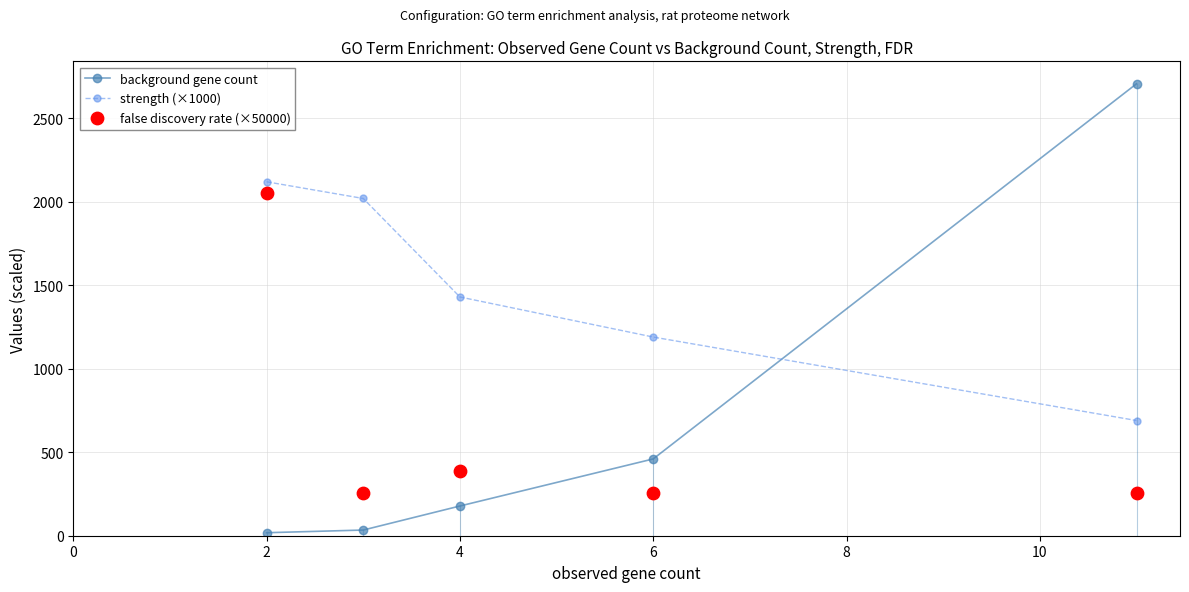

Which series reaches the minimum Y coordinate?

background gene count